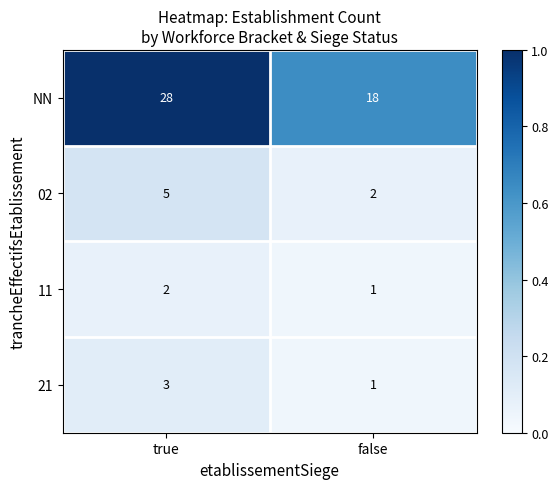

Between true and false, which series saw the biggest shift?

NN